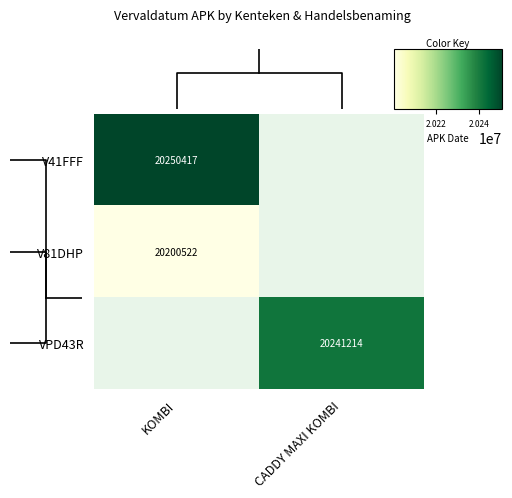

At KOMBI, list the series in order from smallest to largest.

V81DHP, VPD43R, V41FFF